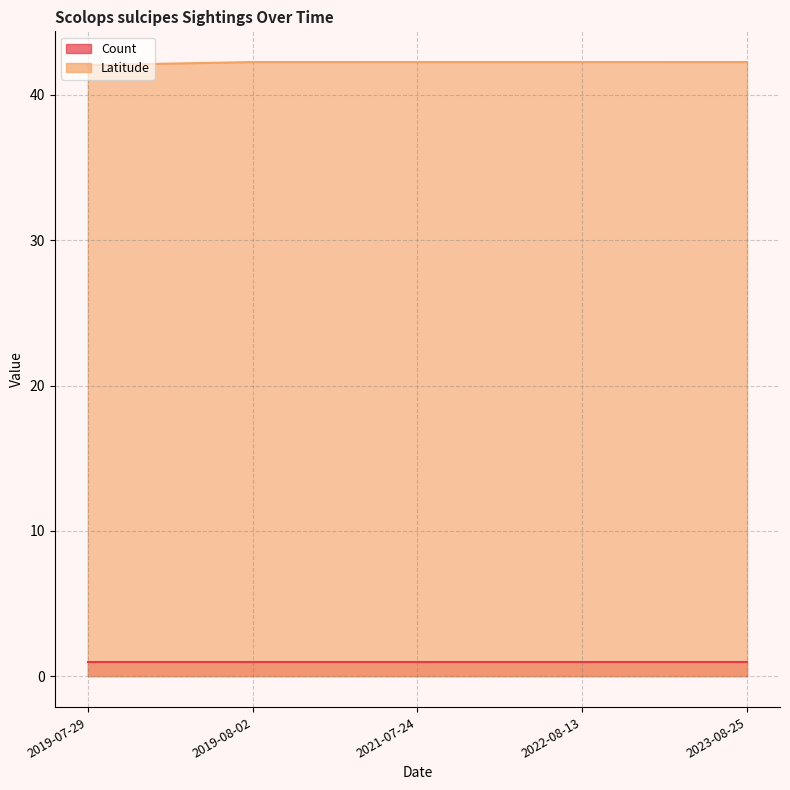

What is the difference between the maximum and minimum values?

0.2